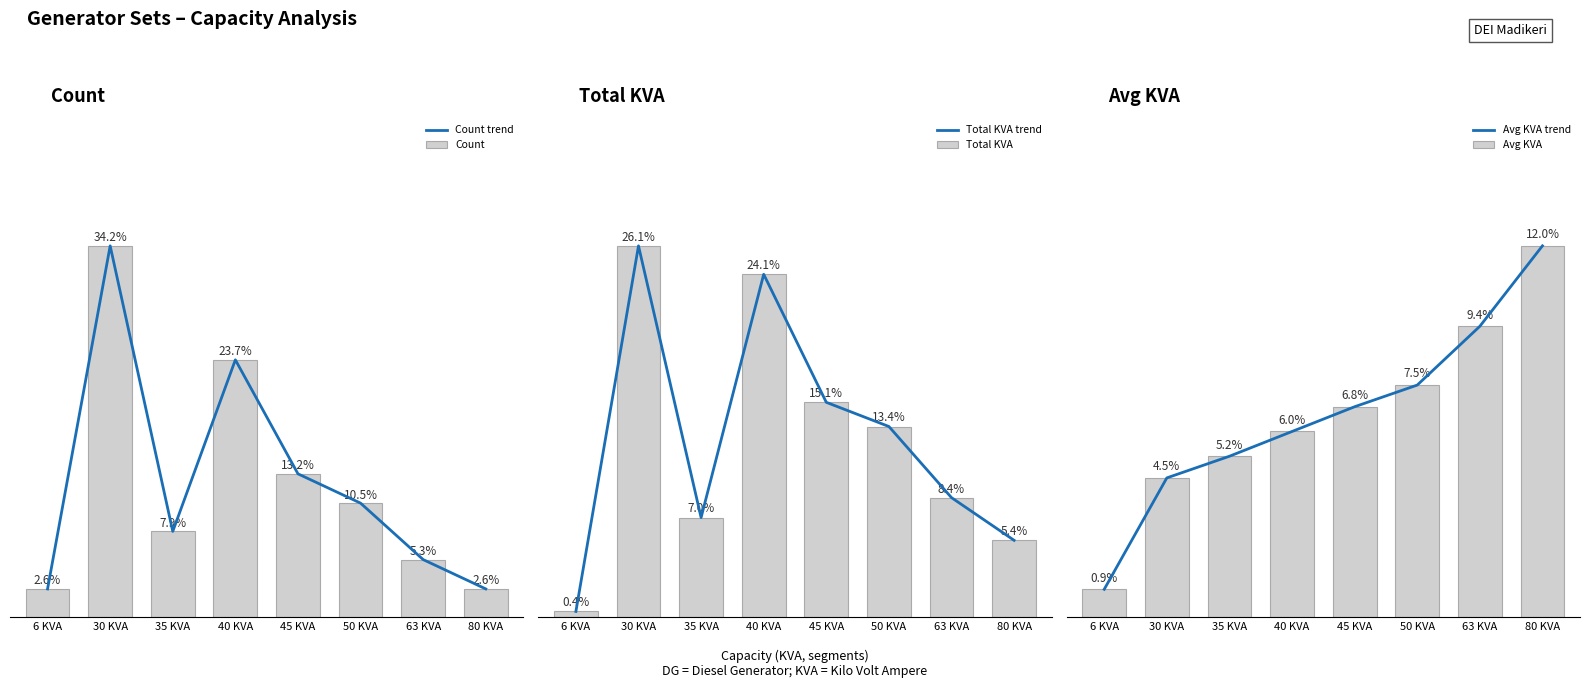

Reading left to right, list all the values displayed in this chart.

Count trend: 6 KVA=2.6	30 KVA=34.2	35 KVA=7.9	40 KVA=23.7	45 KVA=13.2	50 KVA=10.5	63 KVA=5.3	80 KVA=2.6
Count: 6 KVA=2.6	30 KVA=34.2	35 KVA=7.9	40 KVA=23.7	45 KVA=13.2	50 KVA=10.5	63 KVA=5.3	80 KVA=2.6
Total KVA trend: 6 KVA=0.4	30 KVA=26.1	35 KVA=7.0	40 KVA=24.1	45 KVA=15.1	50 KVA=13.4	63 KVA=8.4	80 KVA=5.4
Total KVA: 6 KVA=0.4	30 KVA=26.1	35 KVA=7.0	40 KVA=24.1	45 KVA=15.1	50 KVA=13.4	63 KVA=8.4	80 KVA=5.4
Avg KVA trend: 6 KVA=0.9	30 KVA=4.5	35 KVA=5.2	40 KVA=6.0	45 KVA=6.8	50 KVA=7.5	63 KVA=9.4	80 KVA=12.0
Avg KVA: 6 KVA=0.9	30 KVA=4.5	35 KVA=5.2	40 KVA=6.0	45 KVA=6.8	50 KVA=7.5	63 KVA=9.4	80 KVA=12.0